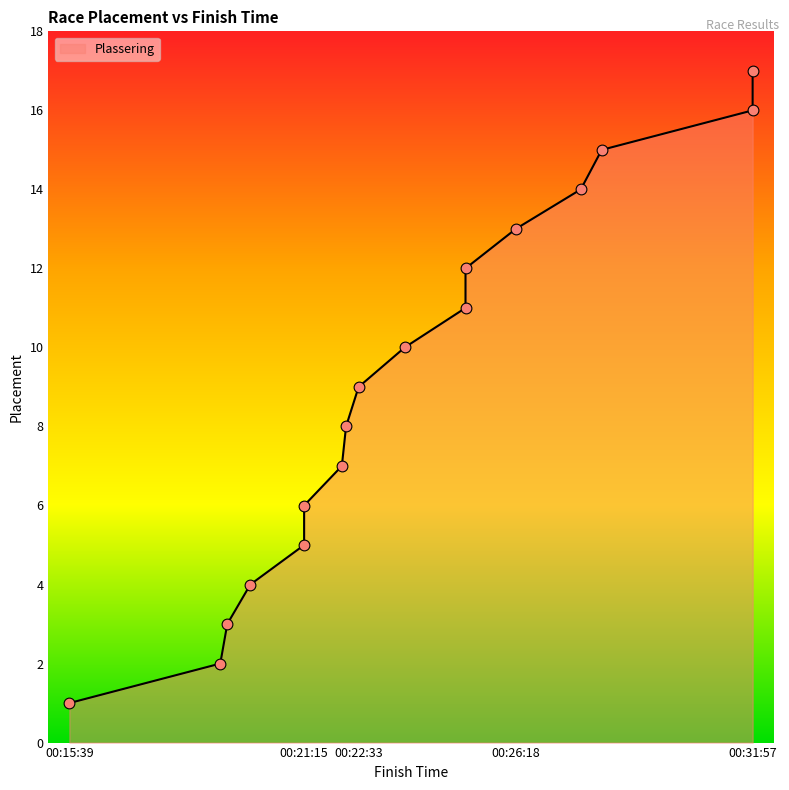

What is the change in value from 00:22:09 to 00:26:18?

+6